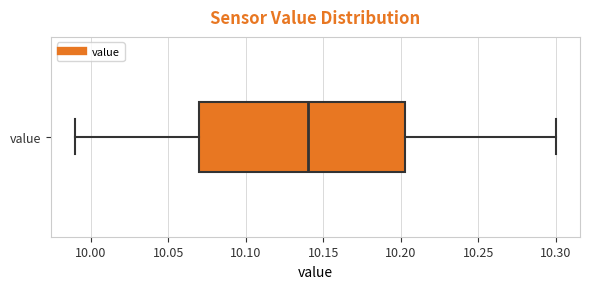

Read this box plot against the x-axis: the position of the median line, the range covered by the box, and the ends of both whiskers. The values are not printed on the chart, so give them approximately, as read against the axis.

median 10.140, box 10.070 to 10.205, whiskers 9.990 to 10.300